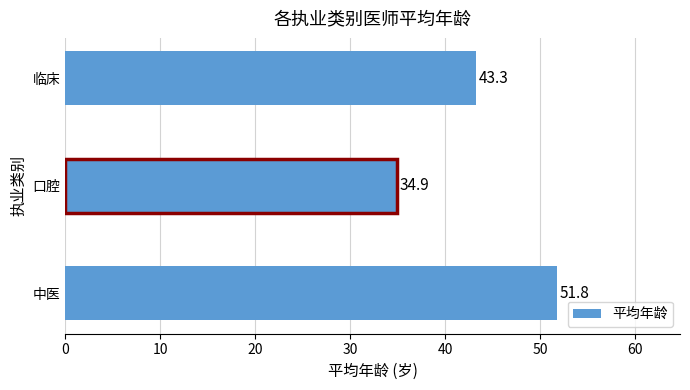

Reading top to bottom, what are all the values shown in this chart?

临床=43.3	口腔=34.9	中医=51.8